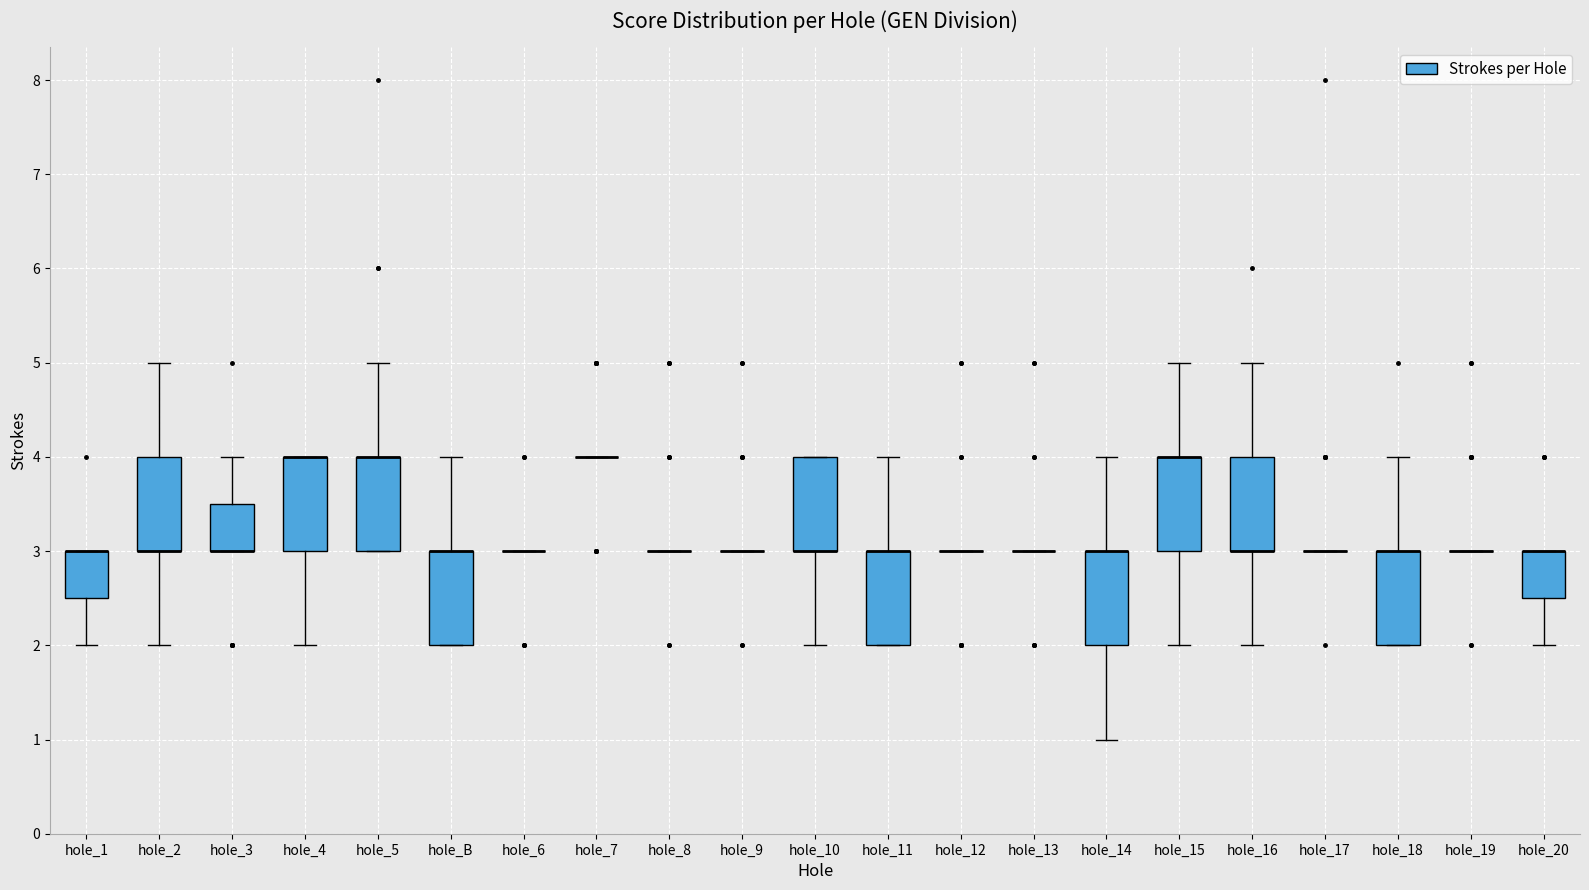

Reading left to right, read every box against the y-axis: the position of its median line, the range the box covers, and the ends of its whiskers. The values are not printed on the chart, so give them approximately, as read against the axis.

hole_1: median 3.0 (drawn on the box's upper edge), box 2.5 to 3.0, whiskers 2.0 to 3.0
hole_2: median 3.0 (drawn on the box's lower edge), box 3.0 to 4.0, whiskers 2.0 to 5.0
hole_3: median 3.0 (drawn on the box's lower edge), box 3.0 to 3.5, whiskers 3.0 to 4.0
hole_4: median 4.0 (drawn on the box's upper edge), box 3.0 to 4.0, whiskers 2.0 to 4.0
hole_5: median 4.0 (drawn on the box's upper edge), box 3.0 to 4.0, whiskers 3.0 to 5.0
hole_B: median 3.0 (drawn on the box's upper edge), box 2.0 to 3.0, whiskers 2.0 to 4.0
hole_6: box collapsed to a line at 3.0, whiskers 3.0 to 3.0
hole_7: box collapsed to a line at 4.0, whiskers 4.0 to 4.0
hole_8: box collapsed to a line at 3.0, whiskers 3.0 to 3.0
hole_9: box collapsed to a line at 3.0, whiskers 3.0 to 3.0
hole_10: median 3.0 (drawn on the box's lower edge), box 3.0 to 4.0, whiskers 2.0 to 4.0
hole_11: median 3.0 (drawn on the box's upper edge), box 2.0 to 3.0, whiskers 2.0 to 4.0
hole_12: box collapsed to a line at 3.0, whiskers 3.0 to 3.0
hole_13: box collapsed to a line at 3.0, whiskers 3.0 to 3.0
hole_14: median 3.0 (drawn on the box's upper edge), box 2.0 to 3.0, whiskers 1.0 to 4.0
hole_15: median 4.0 (drawn on the box's upper edge), box 3.0 to 4.0, whiskers 2.0 to 5.0
hole_16: median 3.0 (drawn on the box's lower edge), box 3.0 to 4.0, whiskers 2.0 to 5.0
hole_17: box collapsed to a line at 3.0, whiskers 3.0 to 3.0
hole_18: median 3.0 (drawn on the box's upper edge), box 2.0 to 3.0, whiskers 2.0 to 4.0
hole_19: box collapsed to a line at 3.0, whiskers 3.0 to 3.0
hole_20: median 3.0 (drawn on the box's upper edge), box 2.5 to 3.0, whiskers 2.0 to 3.0